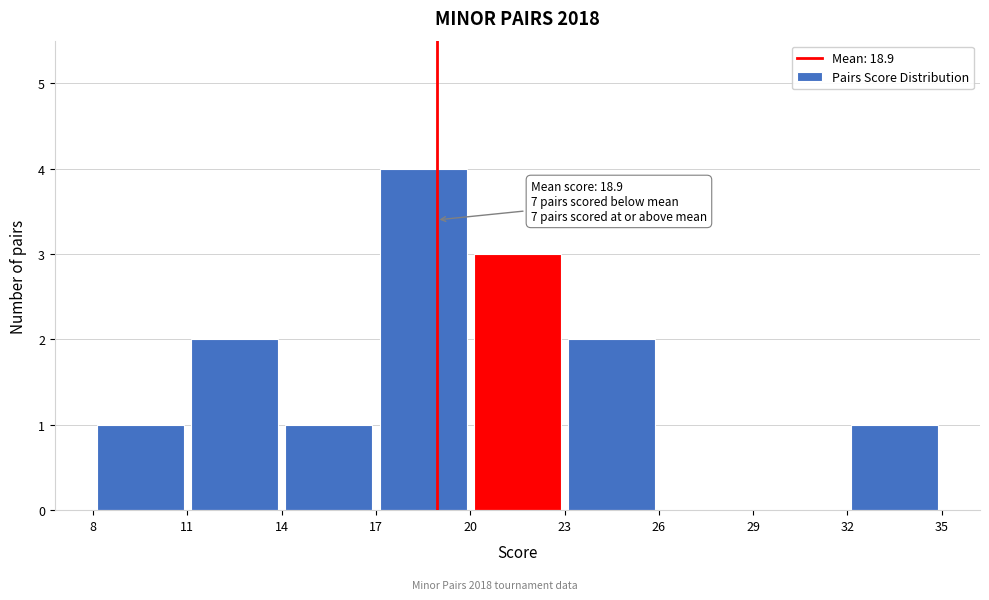

Which range on the x-axis has the tallest bar?

17 to 20